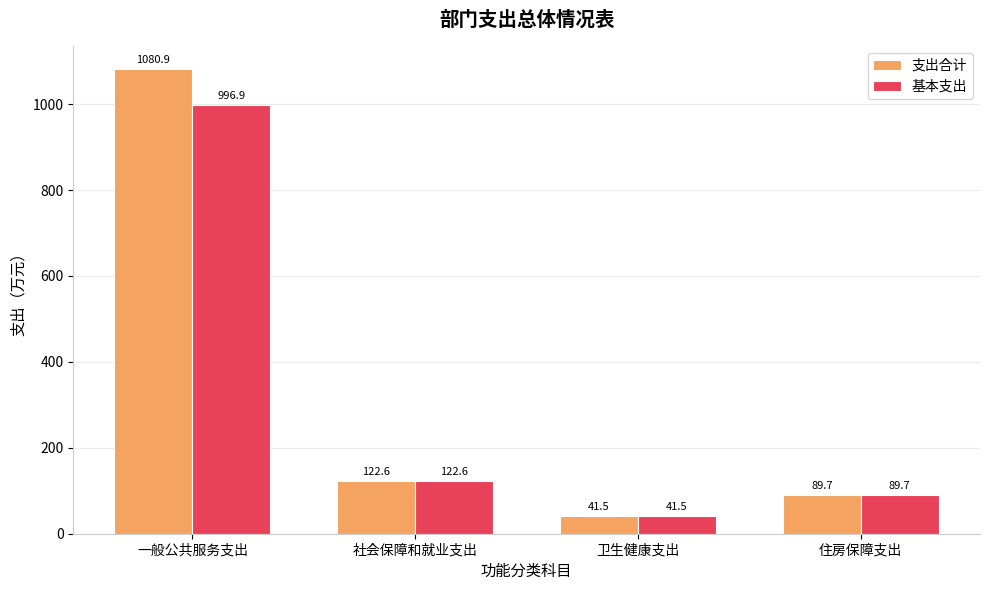

What are all the series names shown in the legend?

支出合计, 基本支出